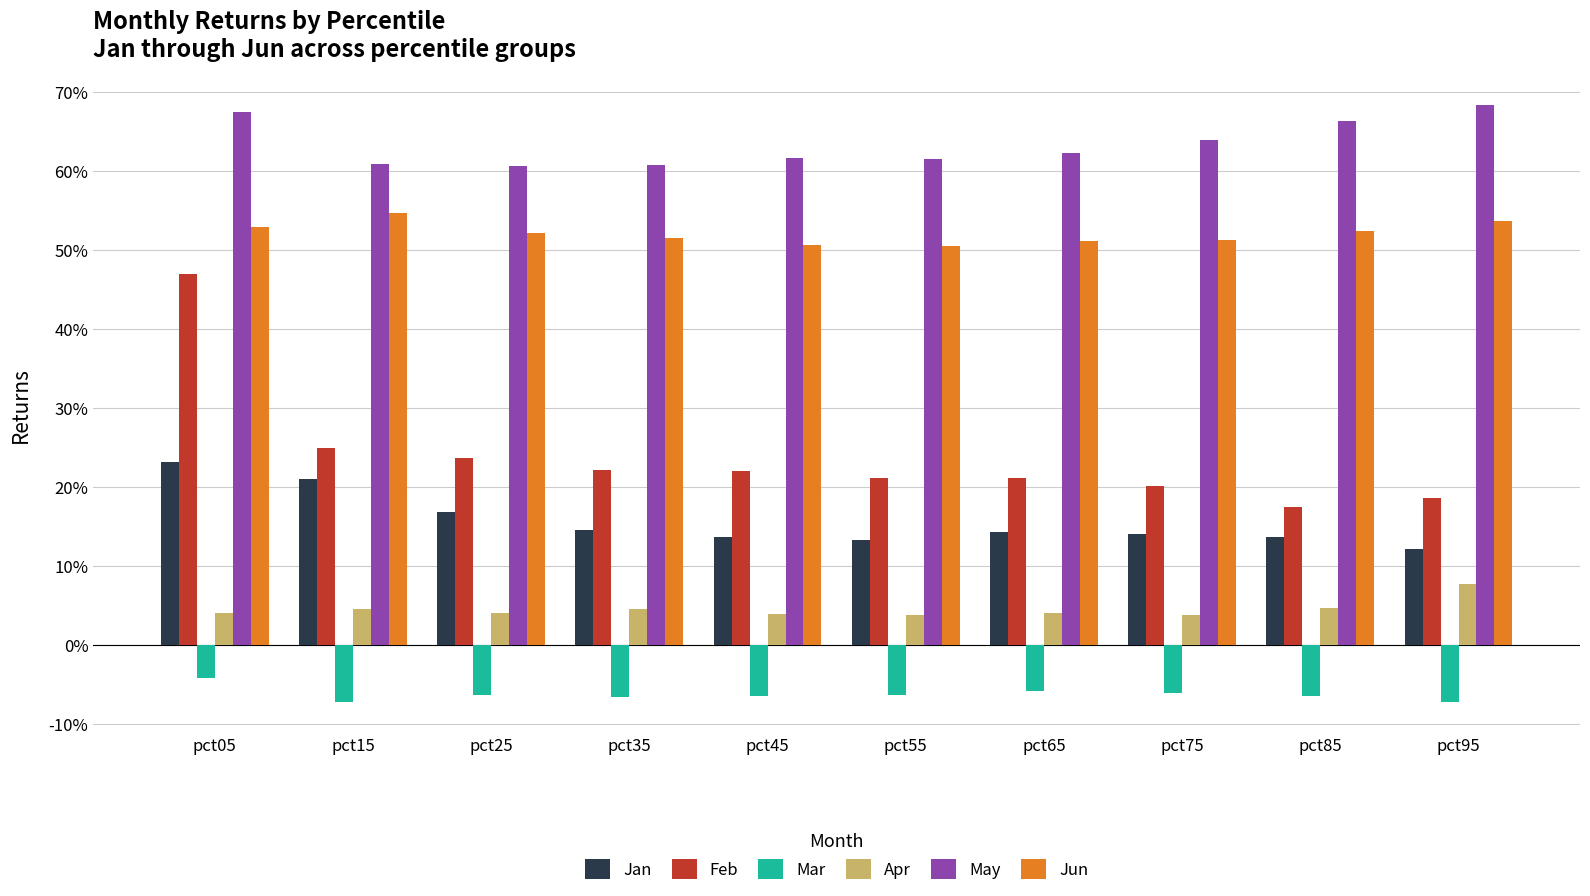

Which category has the highest value in the Jan series?

pct05